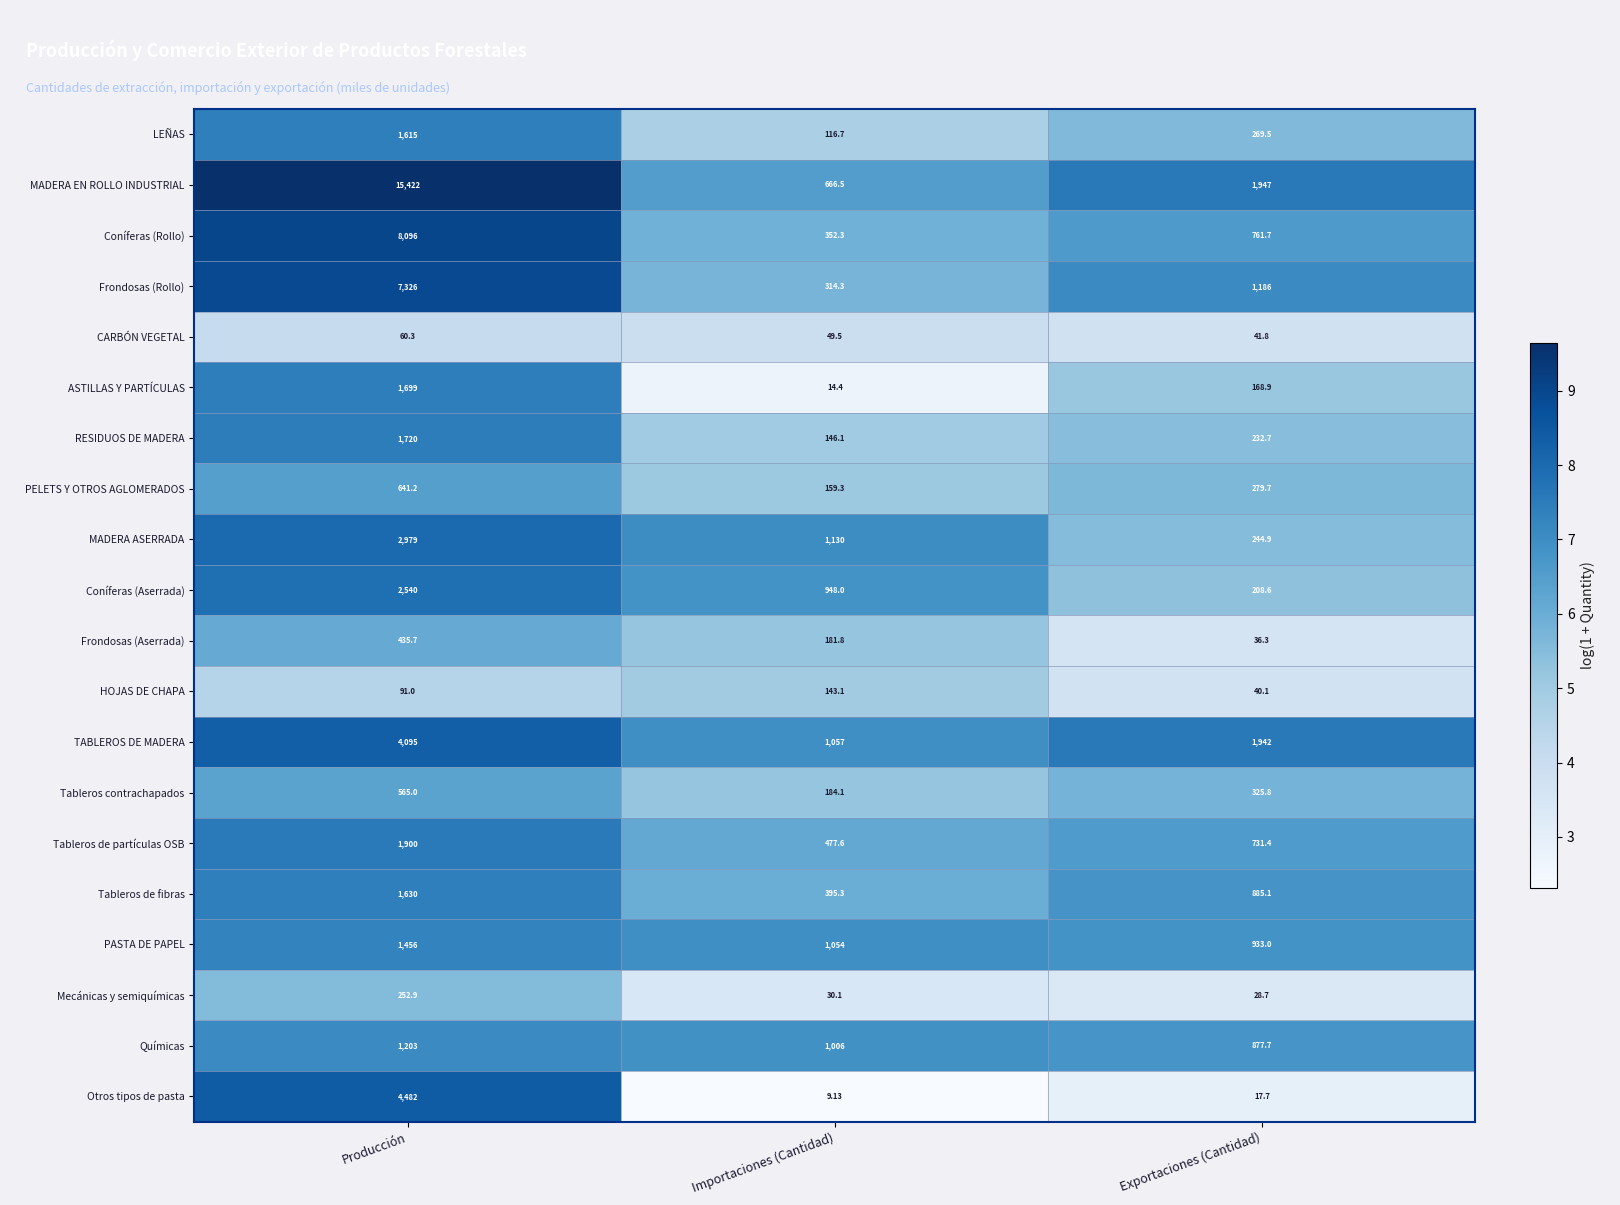

At which label is LEÑAS closest to 865?

Exportaciones (Cantidad)